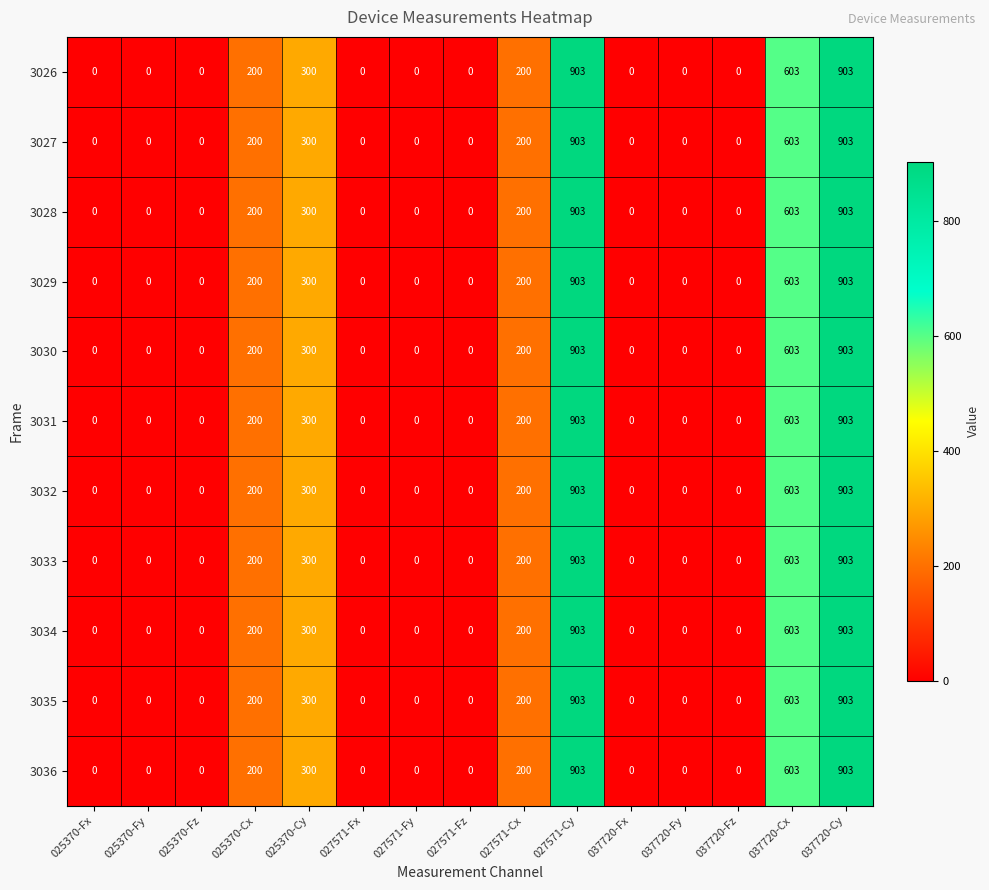

What is the difference between the maximum and minimum values in the 3028 series?

903